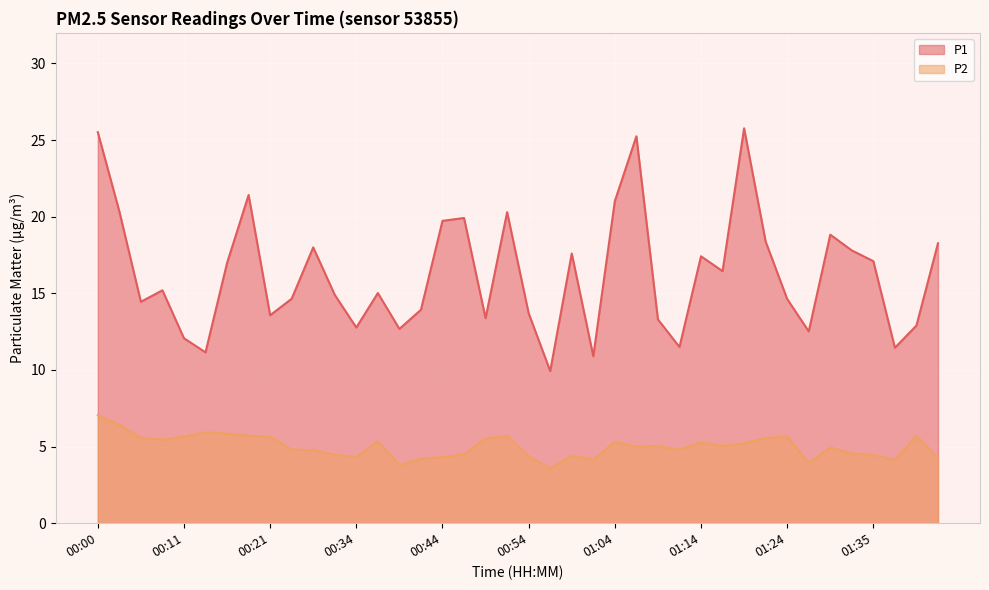

True or false: P2 and P1 cross at least once.

False